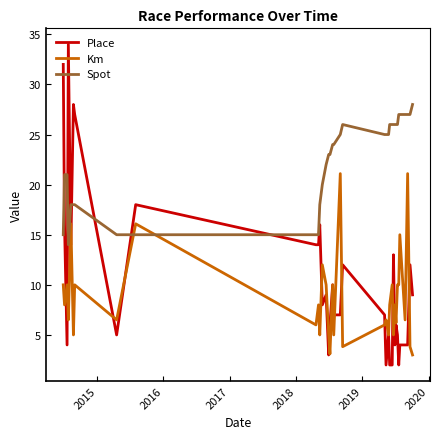

Which series has the largest range (max minus min)?

Place